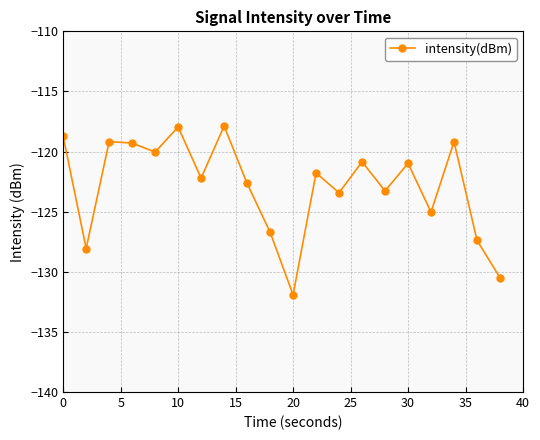

How many lines are shown in the chart?

1